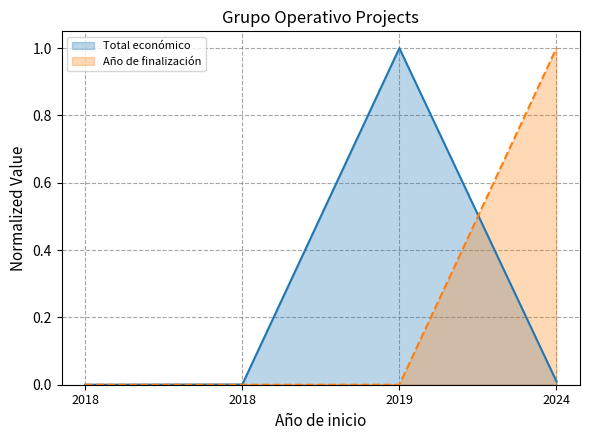

What is the greatest value displayed?

1.0